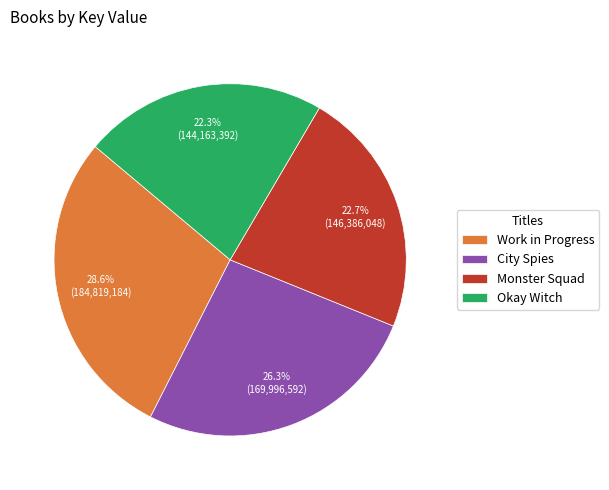

What percentage is the Work in Progress slice, to the nearest percent?

29%